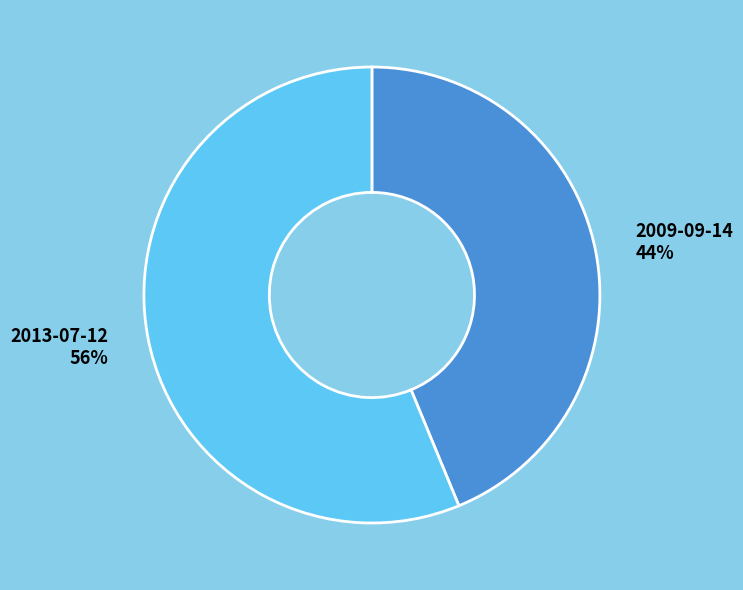

Does any single category account for the majority?

Yes